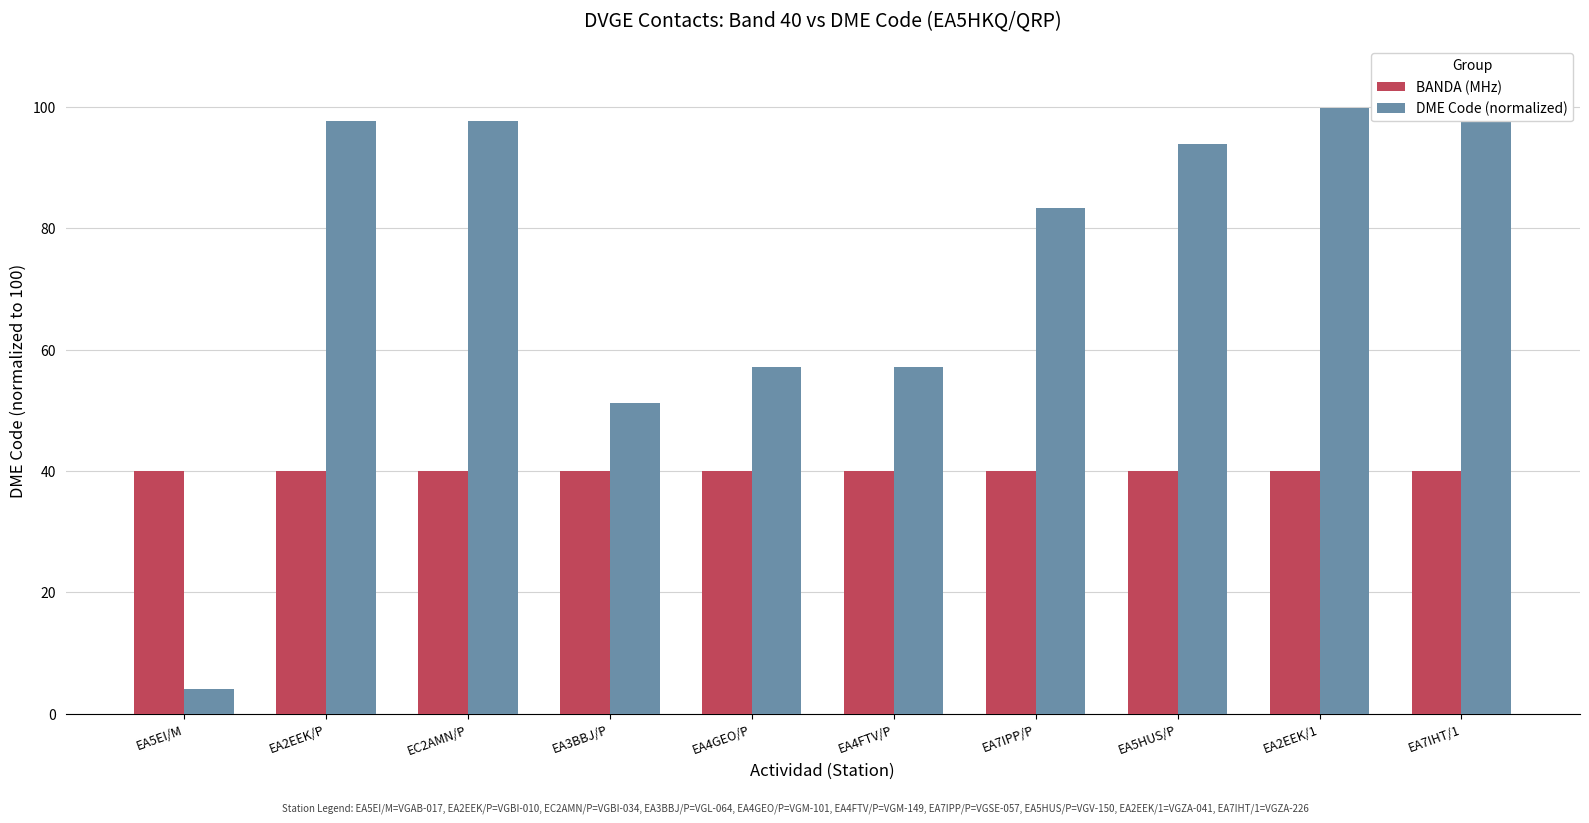

Which series has the largest range (max minus min)?

DME Code (normalized)